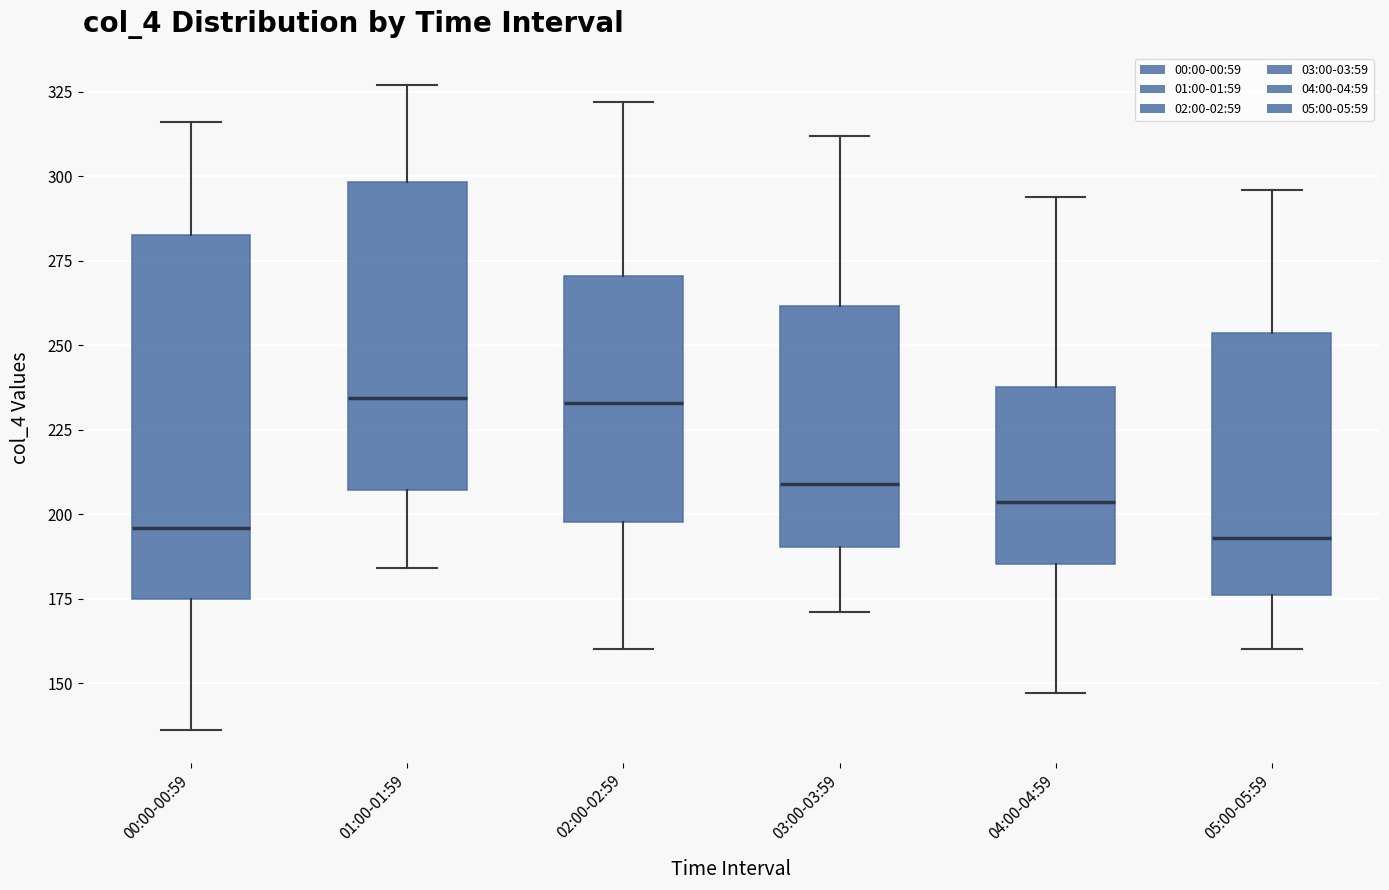

Reading left to right, transcribe this box plot: for each box, give where its median line is, the range the box spans, and where its two whiskers end, as read against the y-axis. The values are not printed on the chart, so give them approximately, as read against the axis.

00:00-00:59: median 195, box 175 to 285, whiskers 135 to 315
01:00-01:59: median 235, box 205 to 300, whiskers 185 to 325
02:00-02:59: median 235, box 200 to 270, whiskers 160 to 320
03:00-03:59: median 210, box 190 to 260, whiskers 170 to 310
04:00-04:59: median 205, box 185 to 240, whiskers 145 to 295
05:00-05:59: median 195, box 175 to 255, whiskers 160 to 295